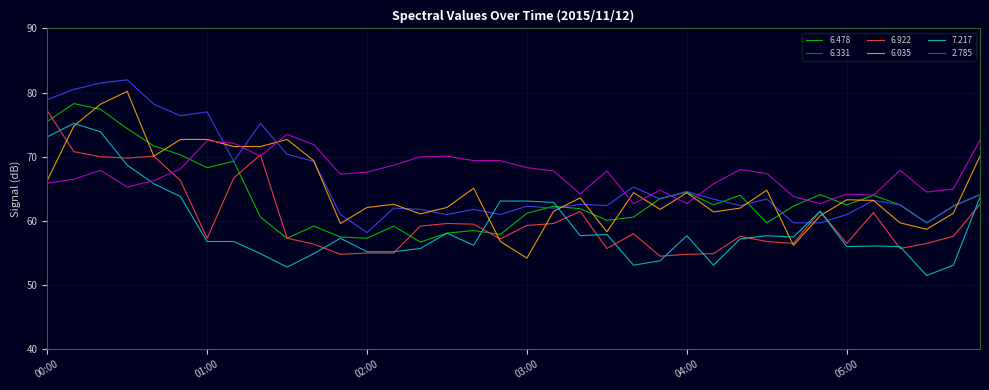

How many times do 6.331 and 6.922 cross each other?

2